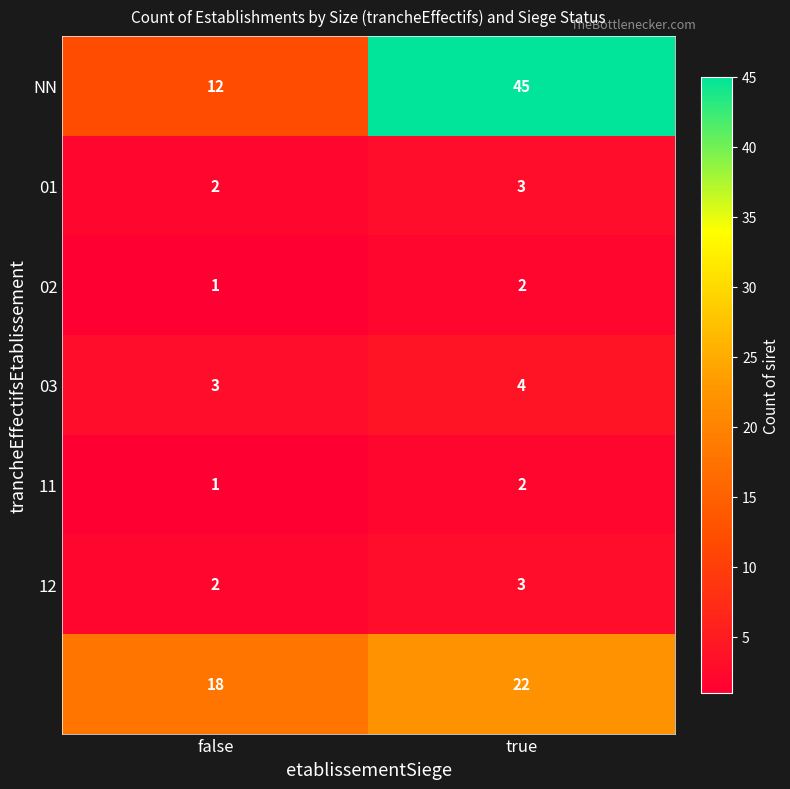

Which label corresponds to the smallest value in the chart?

false